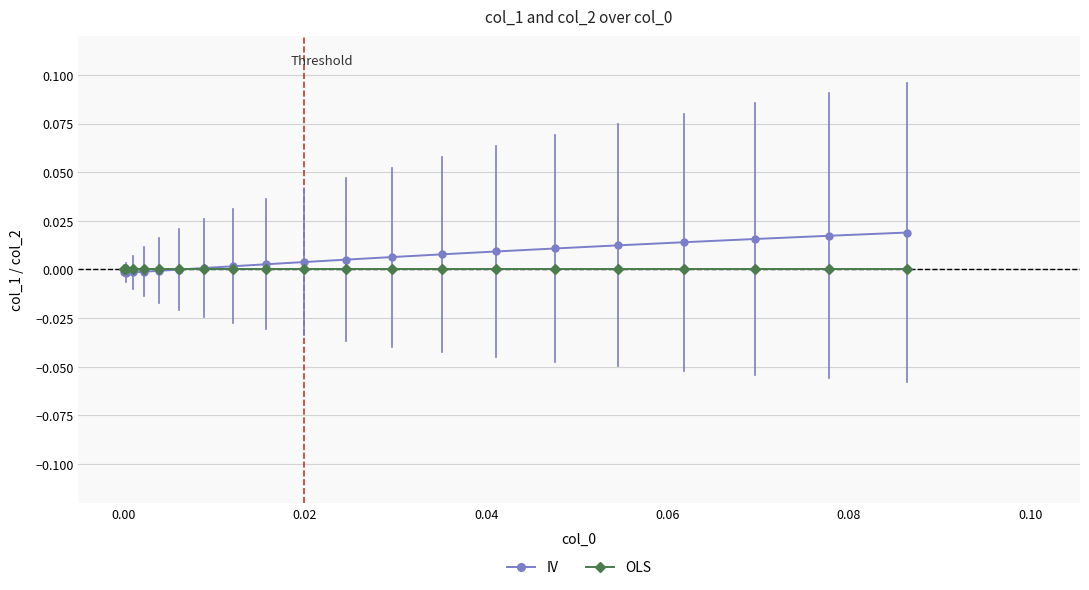

Rank the series by their maximum value, from lowest to highest.

OLS, IV